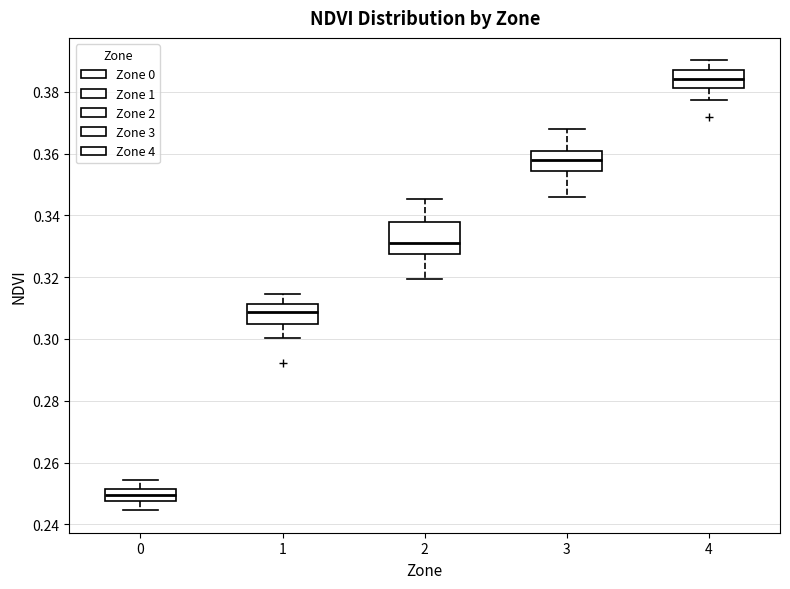

Reading left to right, transcribe this box plot: for each box, give where its median line is, the range the box spans, and where its two whiskers end, as read against the y-axis. The values are not printed on the chart, so give them approximately, as read against the axis.

0: median 0.250, box 0.248 to 0.252, whiskers 0.244 to 0.254
1: median 0.308, box 0.304 to 0.312, whiskers 0.300 to 0.314
2: median 0.332, box 0.328 to 0.338, whiskers 0.320 to 0.346
3: median 0.358, box 0.354 to 0.360, whiskers 0.346 to 0.368
4: median 0.384, box 0.382 to 0.388, whiskers 0.378 to 0.390